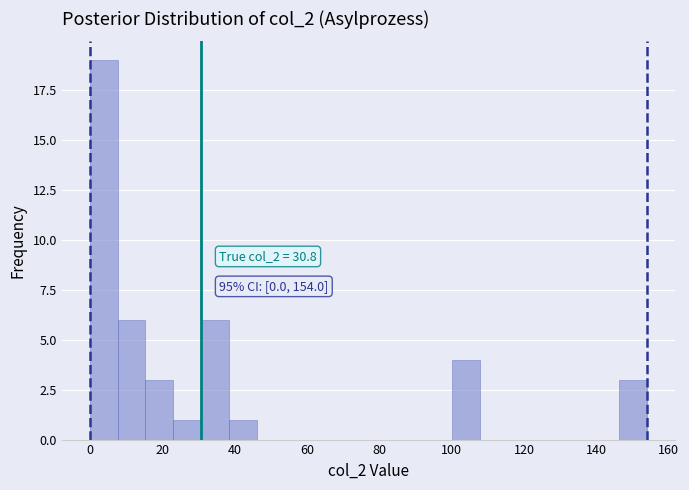

Around what value on the x-axis is the tallest bar? Give the approximate position of its centre, as read against the axis.

4